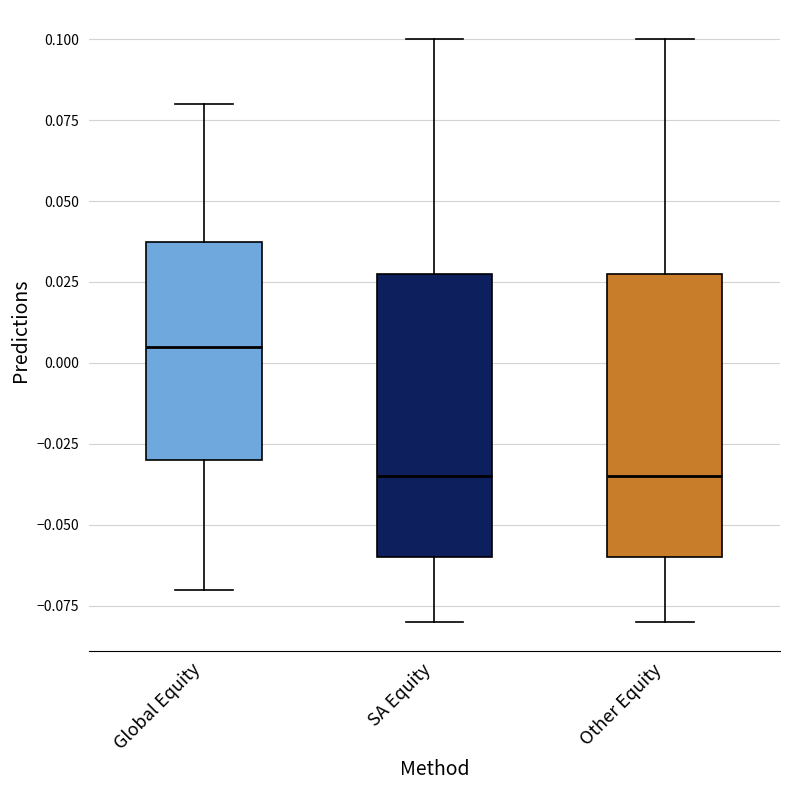

Reading left to right, read every box against the y-axis: the position of its median line, the range the box covers, and the ends of its whiskers. The values are not printed on the chart, so give them approximately, as read against the axis.

Global Equity: median 0.005, box -0.030 to 0.040, whiskers -0.070 to 0.080
SA Equity: median -0.035, box -0.060 to 0.030, whiskers -0.080 to 0.100
Other Equity: median -0.035, box -0.060 to 0.030, whiskers -0.080 to 0.100